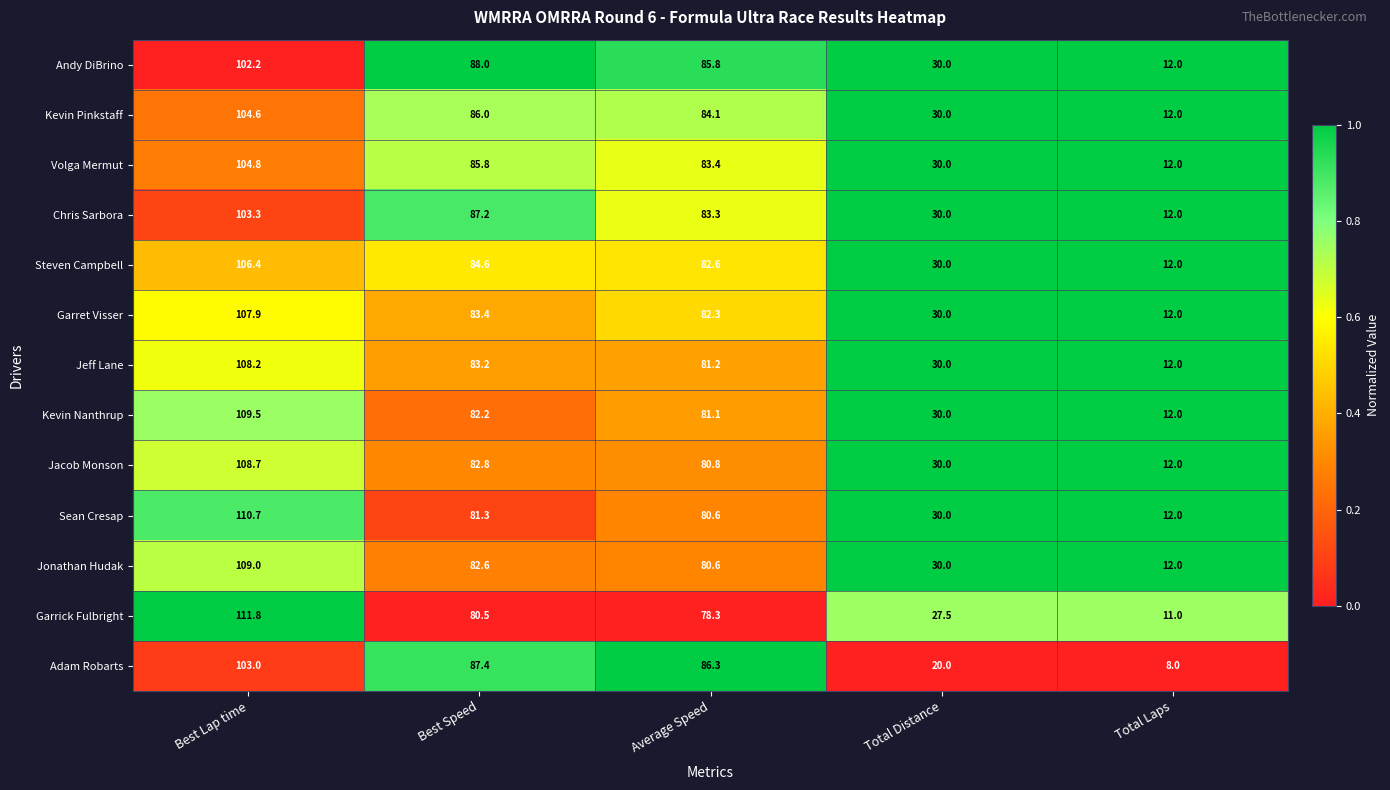

What is the total value across all series at Average Speed?

1070.4